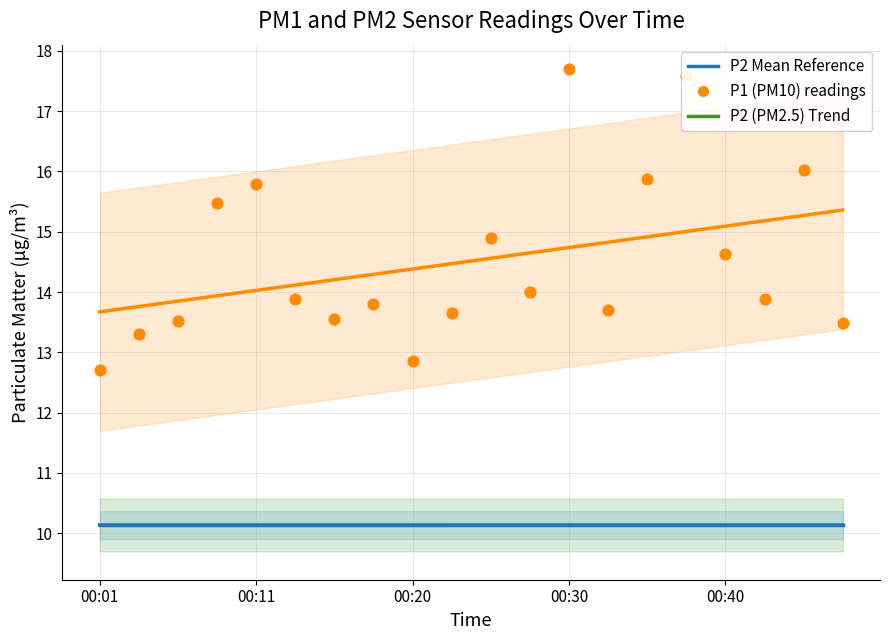

Which series contains the highest Y value?

P1 (PM10)